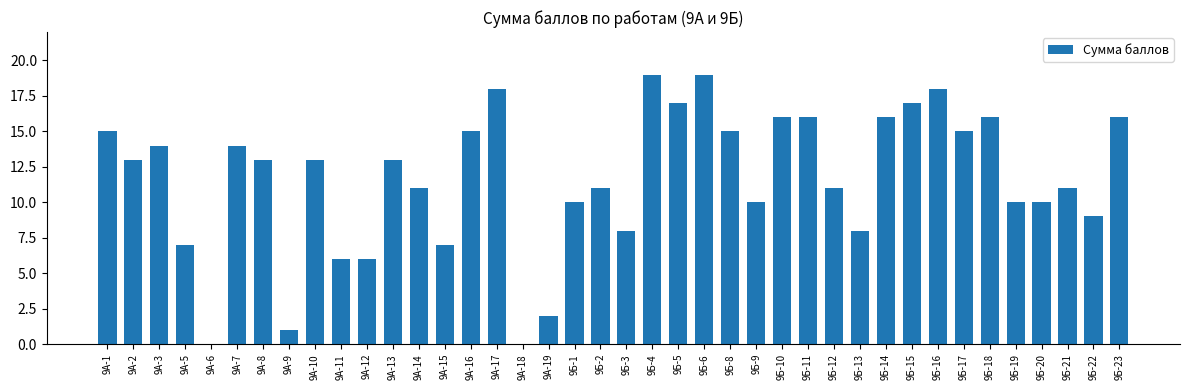

Approximately how many times larger is the value at 9А-1 compared to 9Б-17?

1.0